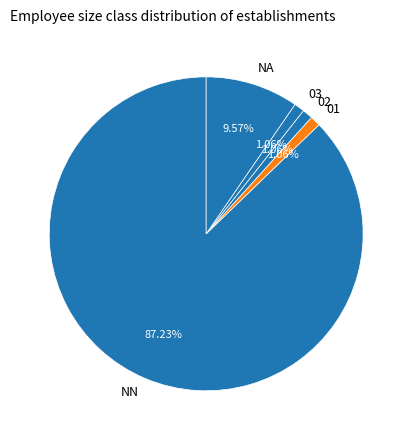

Do NN and 01 together represent more than half of the pie?

Yes